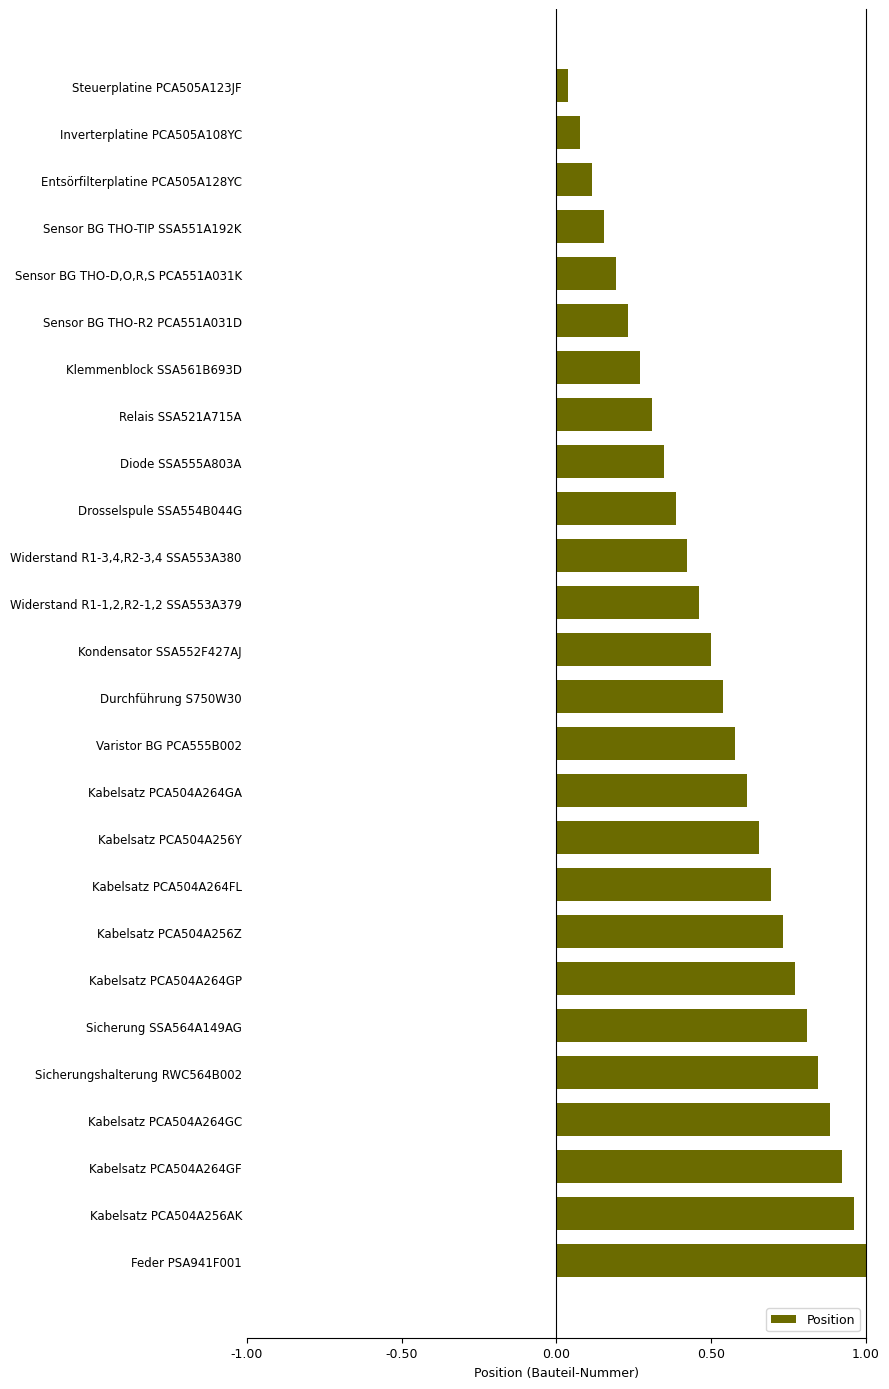

Count the number of categories in the chart.

26